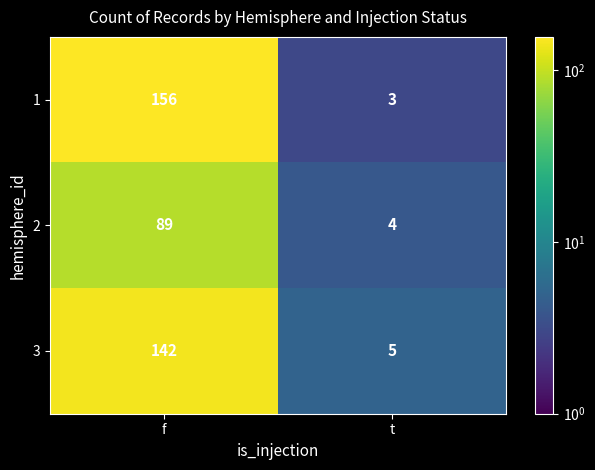

What is the total value across all series at f?

387